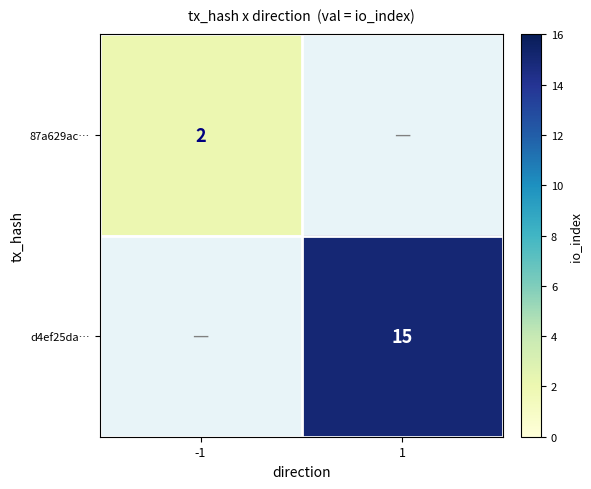

The value of d4ef25da… at 1 is 20. True or false?

False